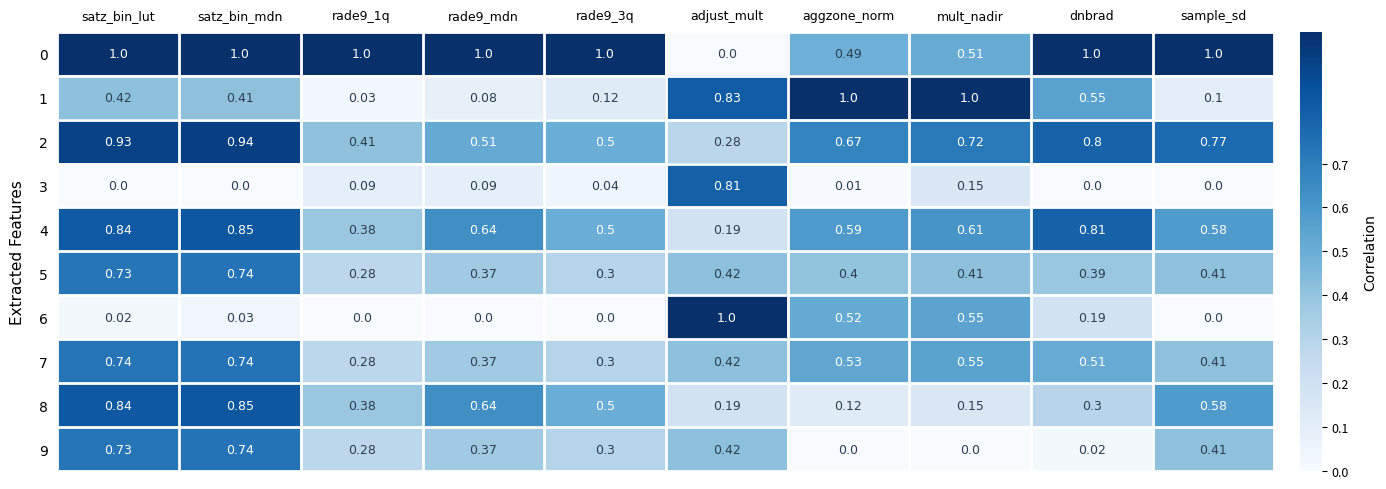

At which label is 0 closest to 0?

adjust_mult